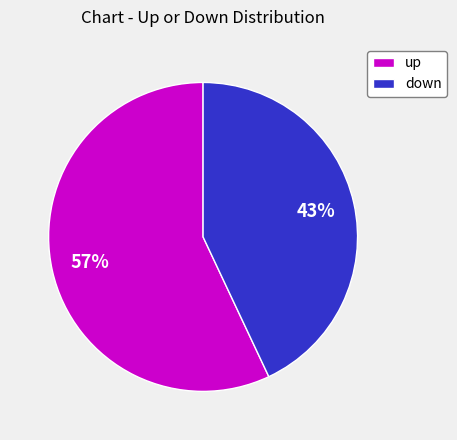

Rank the categories by value from lowest to highest.

down, up